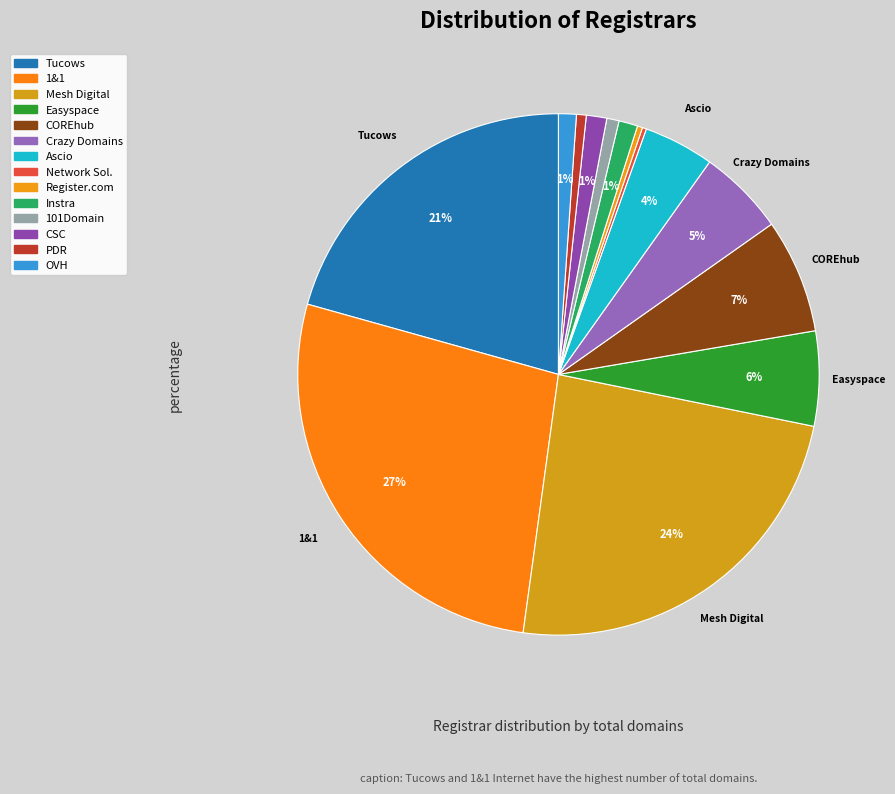

Count the number of slices in the pie.

14